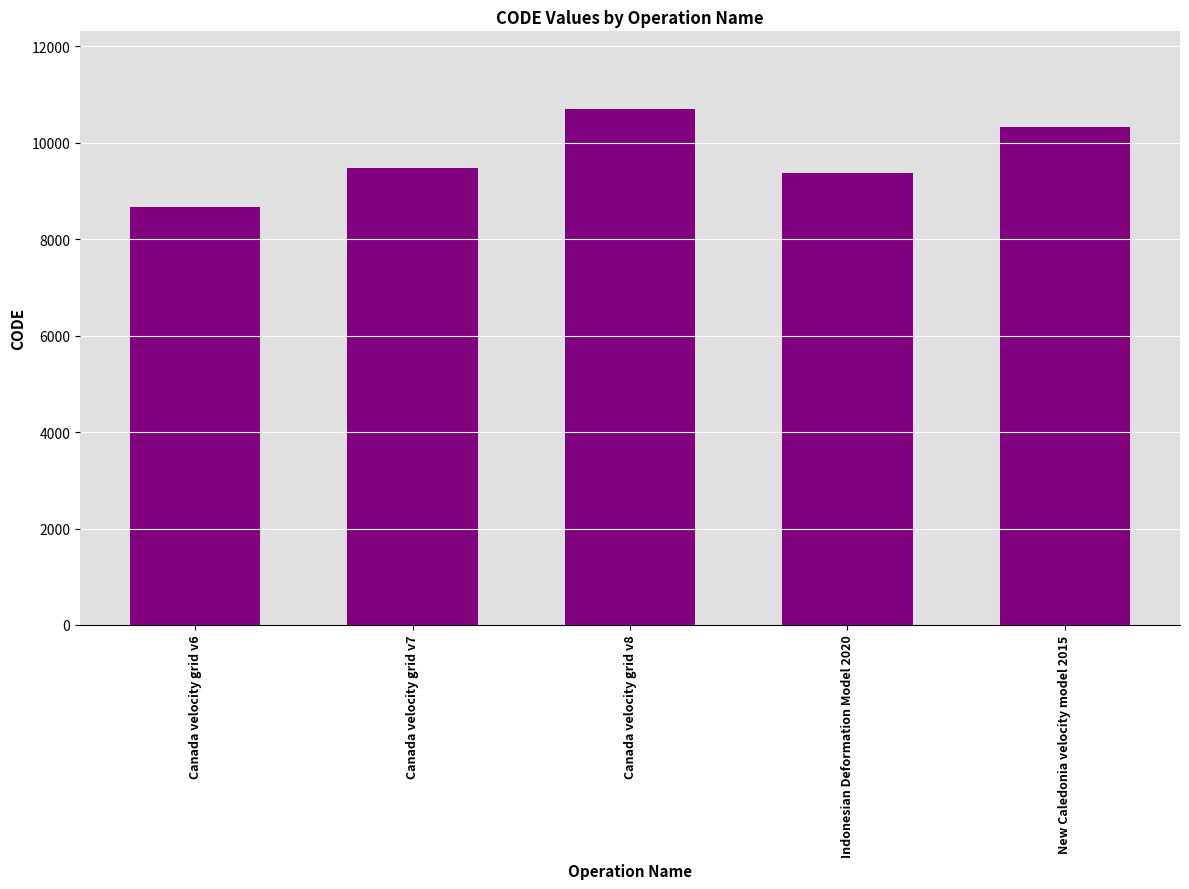

What is the average value?

9713